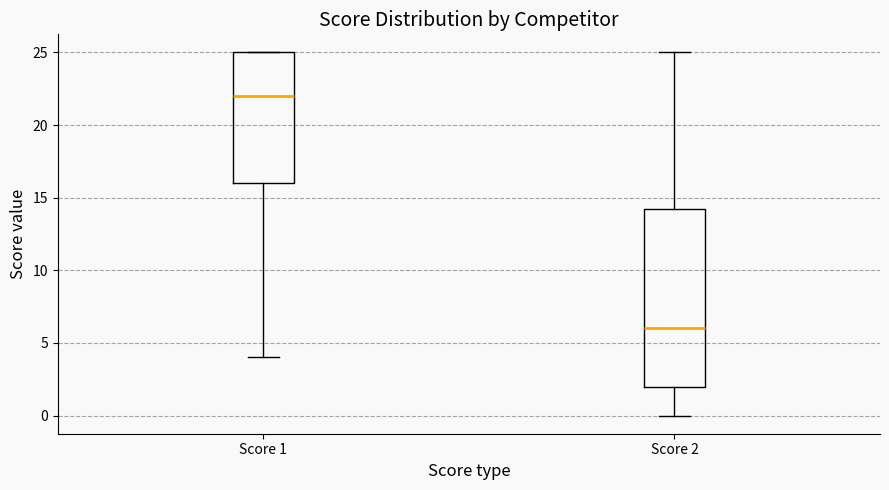

Which box is the tallest, from its lower edge to its upper edge?

Score 2